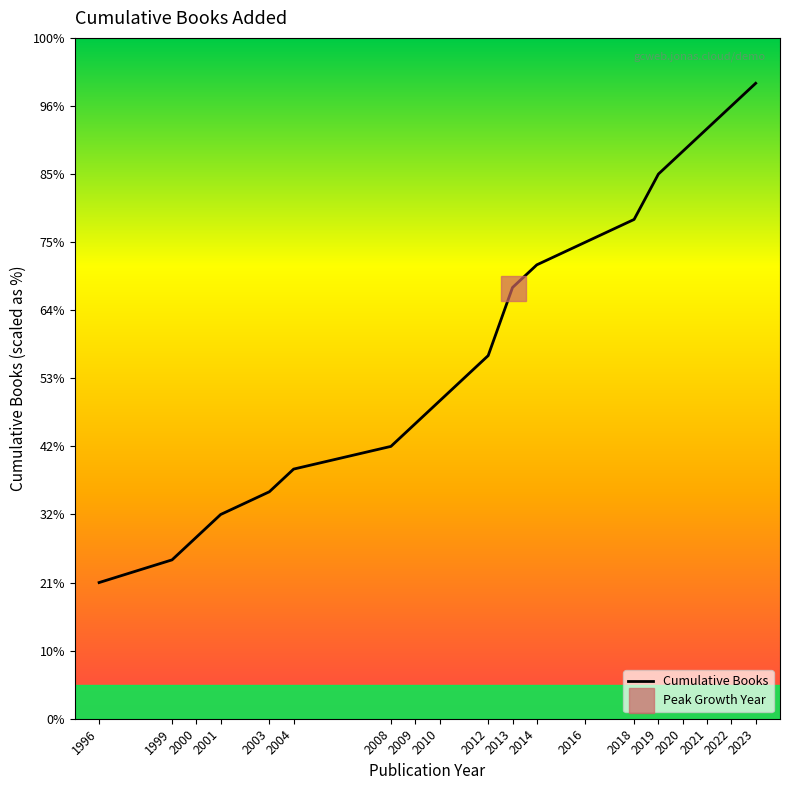

Does the chart display data point markers on the line(s)?

No